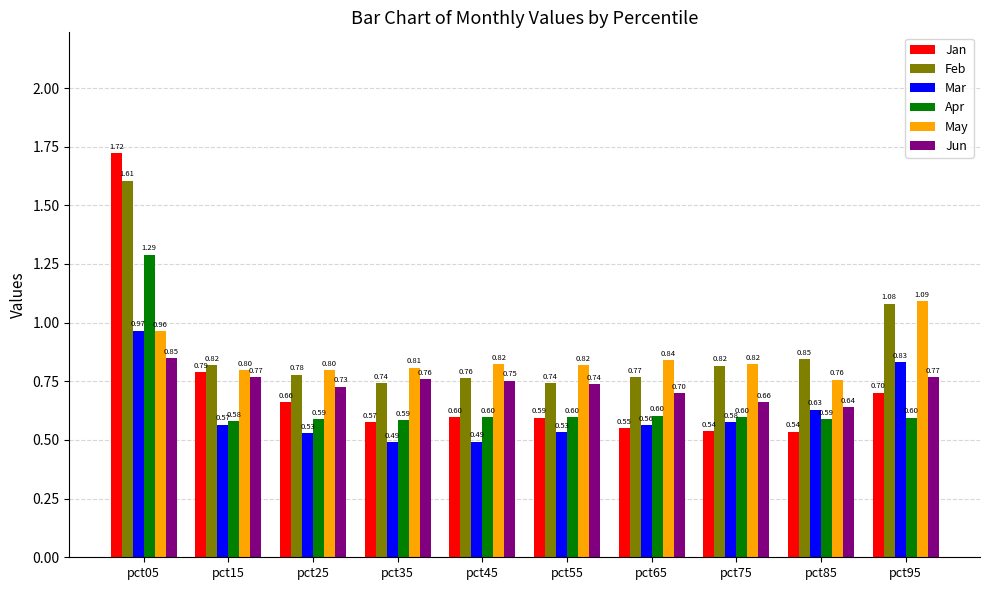

What is the difference between the maximum and minimum values in the Feb series?

0.9